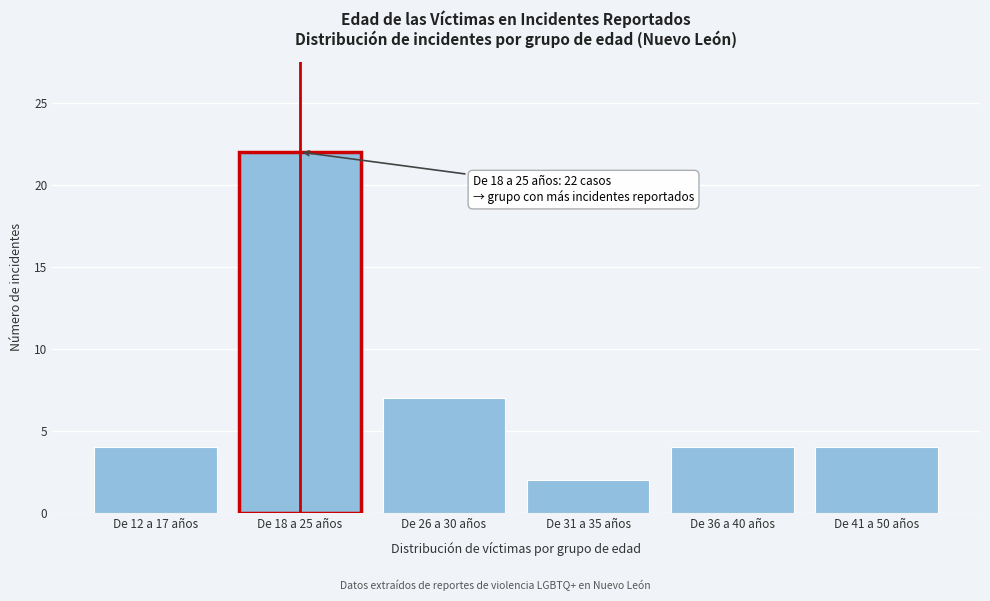

Reading left to right, transcribe all the data shown in this chart.

De 12 a 17 años=4	De 18 a 25 años=22	De 26 a 30 años=7	De 31 a 35 años=2	De 36 a 40 años=4	De 41 a 50 años=4